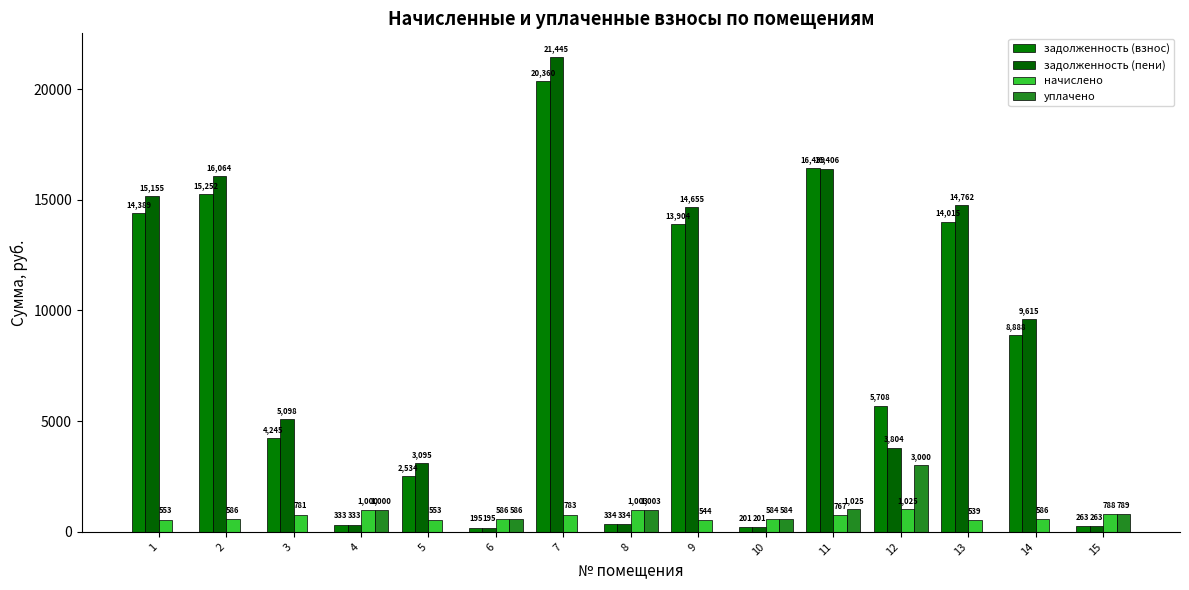

Reading right to left, what are all the values shown in this chart?

задолженность (взнос): 15=263.2	14=8888.0	13=14014.7	12=5708.0	11=16439.4	10=201.1	9=13904.3	8=334.3	7=20359.6	6=195.4	5=2534.0	4=333.3	3=4245.2	2=15251.6	1=14388.5
задолженность (пени): 15=262.6	14=9614.7	13=14761.6	12=3804.1	11=16406.5	10=201.1	9=14655.2	8=334.3	7=21444.6	6=195.4	5=3095.1	4=333.3	3=5098.2	2=16064.3	1=15155.3
начислено: 15=788.0	14=586.0	13=538.8	12=1024.9	11=767.0	10=584.1	9=544.0	8=1003.0	7=782.7	6=586.2	5=552.8	4=999.8	3=781.3	2=586.4	1=553.2
уплачено: 15=788.6	14=0.0	13=0.0	12=3000.0	11=1024.6	10=584.1	9=0.0	8=1003.0	7=0.0	6=586.2	5=0.0	4=999.8	3=0.0	2=0.0	1=0.0